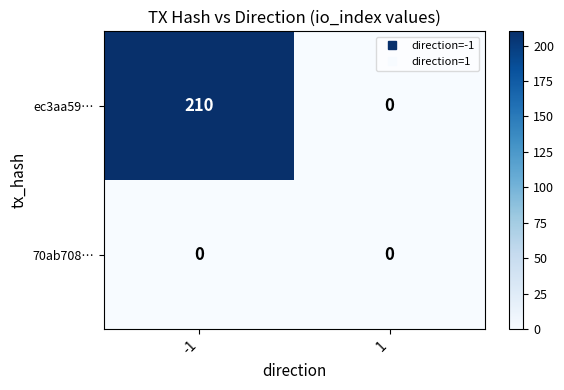

What is the sum of all ec3aa59… values?

210